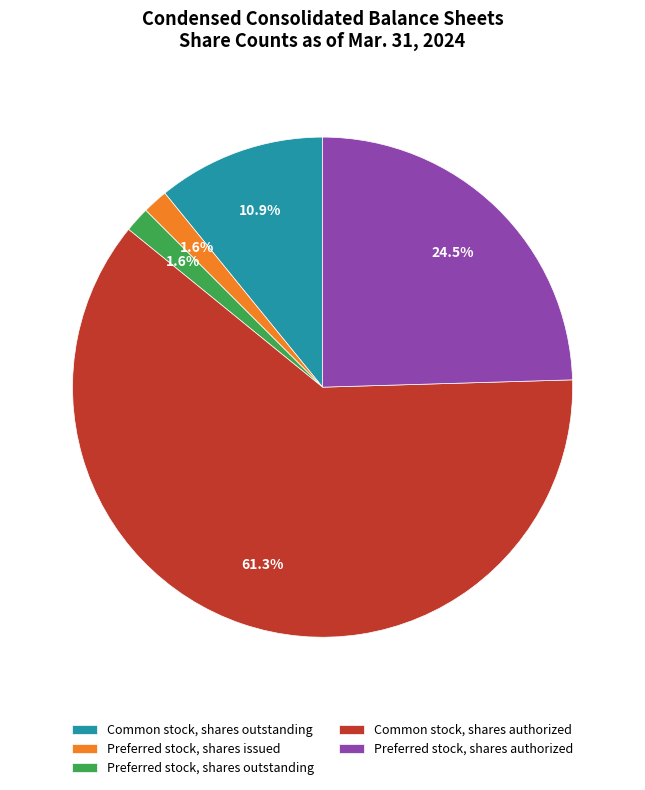

What percentage is the Common stock, shares authorized slice, to the nearest percent?

61%